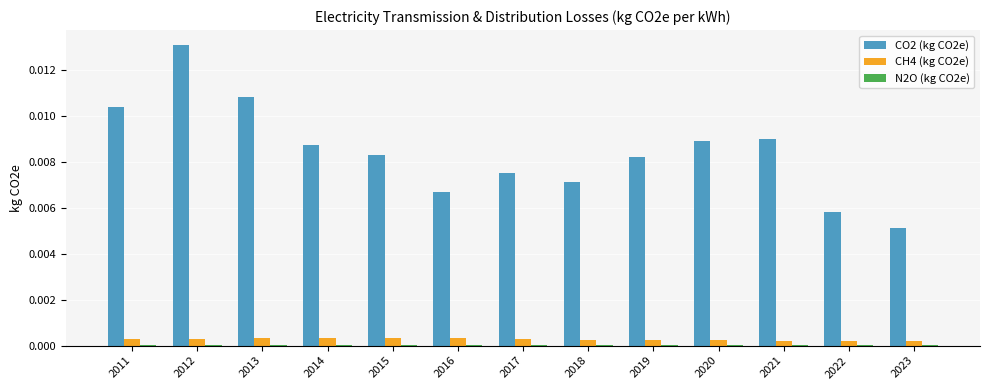

Is the value of CH4 (kg CO2e) at 2016 greater than the value of CO2 (kg CO2e) at 2013?

No